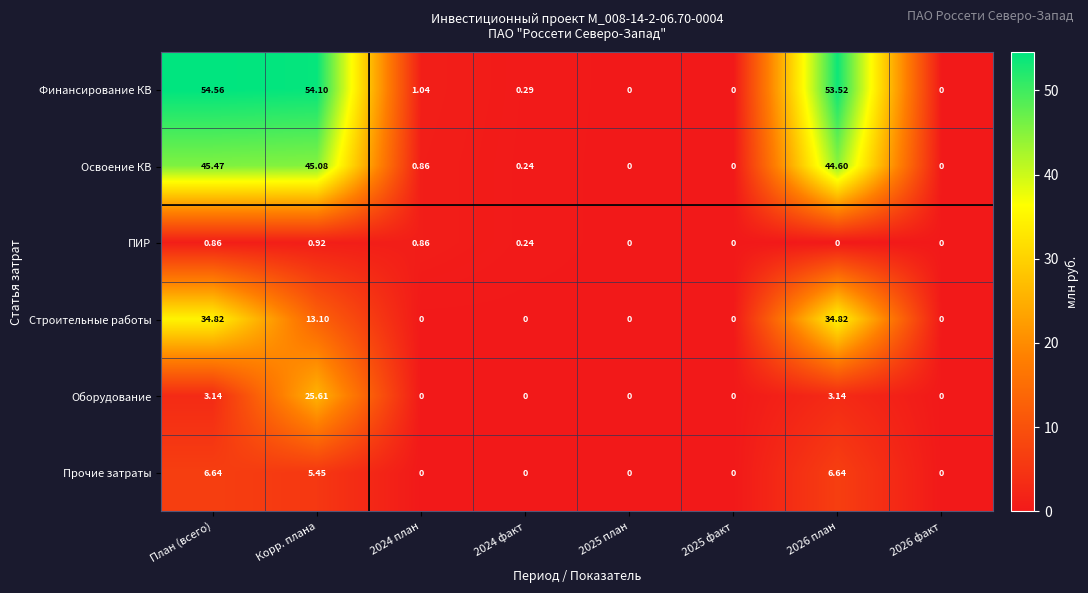

Which series has the widest spread of values?

Финансирование КВ